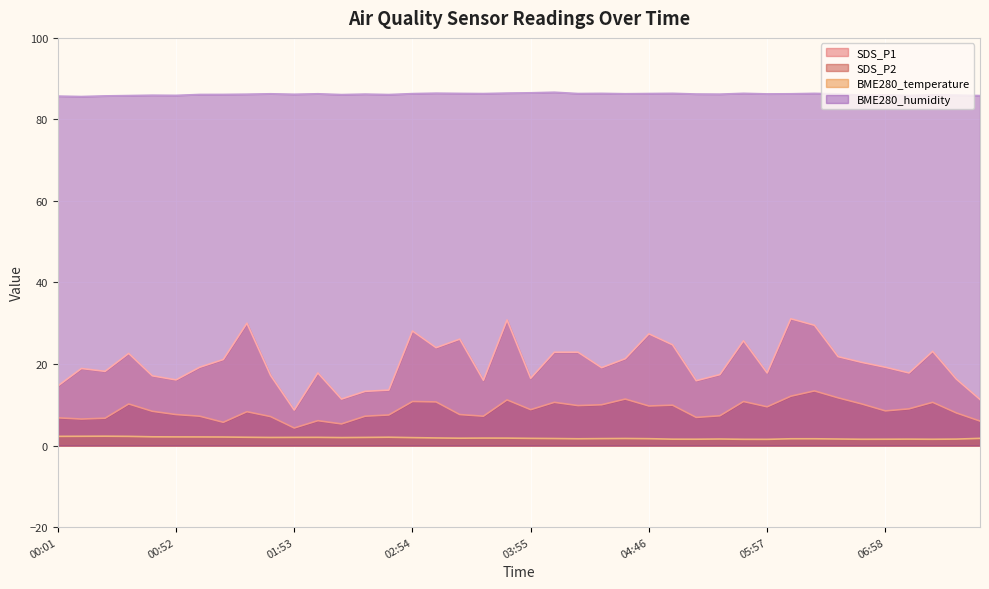

What is the minimum value shown in the chart?

1.5